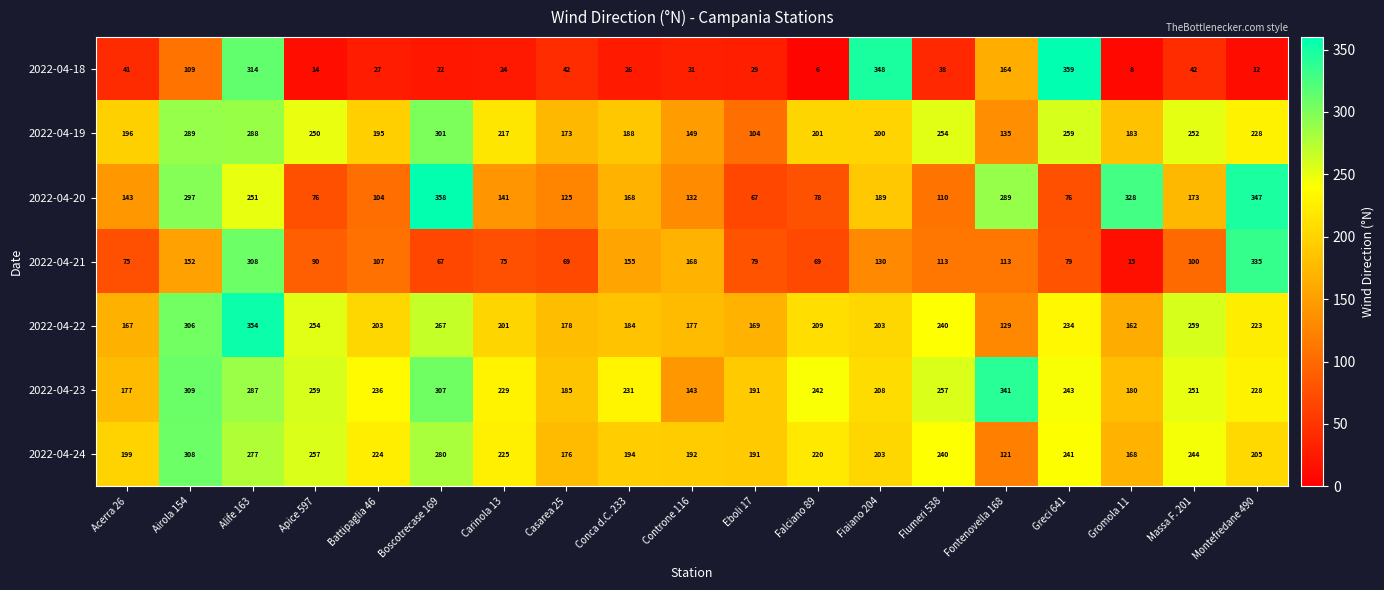

Is it true that 2022-04-22 equals 129 at Fontenovella 168?

True